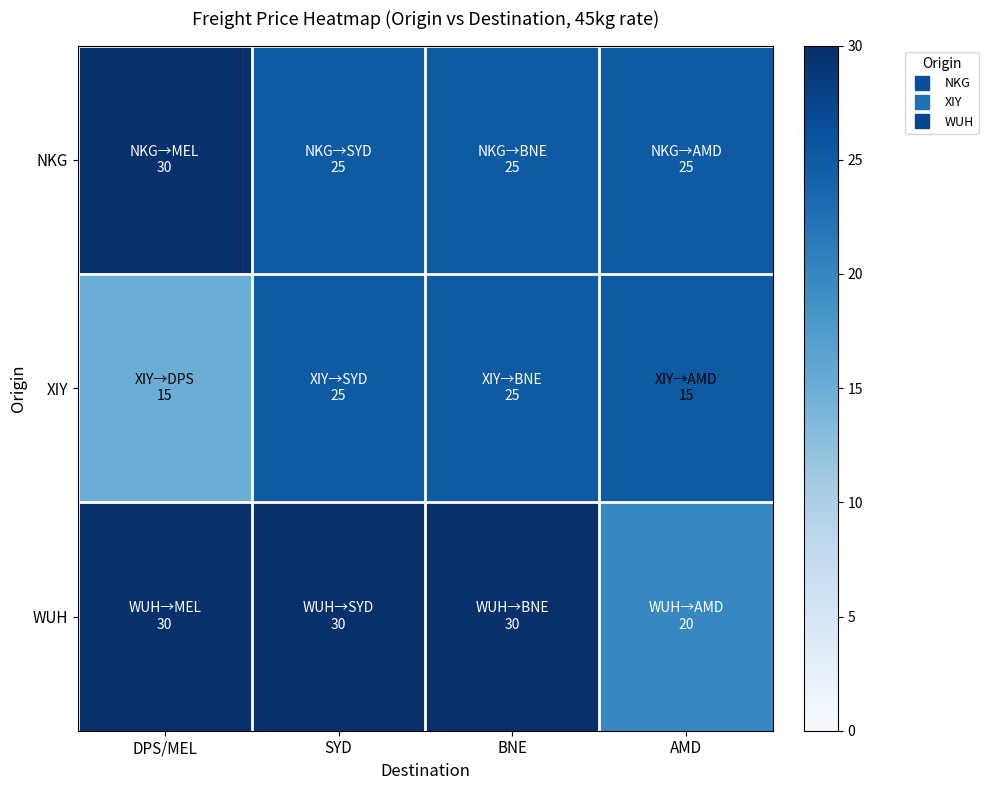

Reading right to left, transcribe all the data shown in this chart.

NKG: AMD=25	BNE=25	SYD=25	DPS/MEL=30
XIY: AMD=25	BNE=25	SYD=25	DPS/MEL=15
WUH: AMD=20	BNE=30	SYD=30	DPS/MEL=30